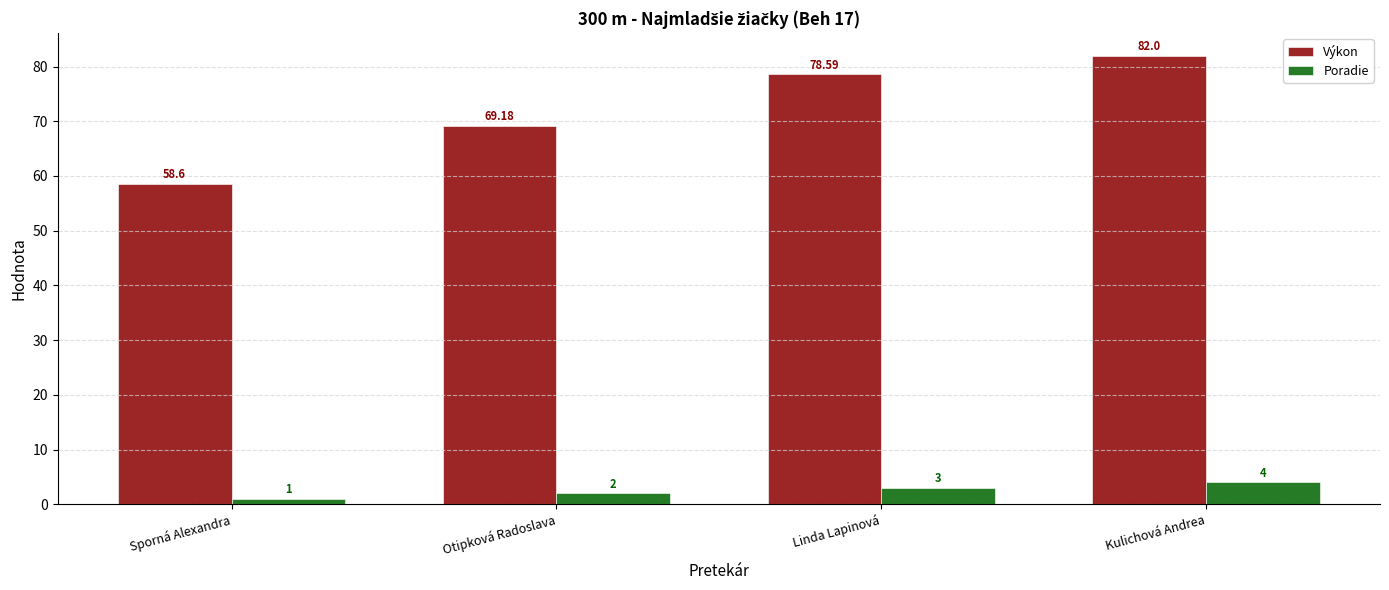

Reading left to right, list all the values displayed in this chart.

Výkon: Sporná Alexandra=58.6	Otipková Radoslava=69.2	Linda Lapinová=78.6	Kulichová Andrea=82.0
Poradie: Sporná Alexandra=1.0	Otipková Radoslava=2.0	Linda Lapinová=3.0	Kulichová Andrea=4.0